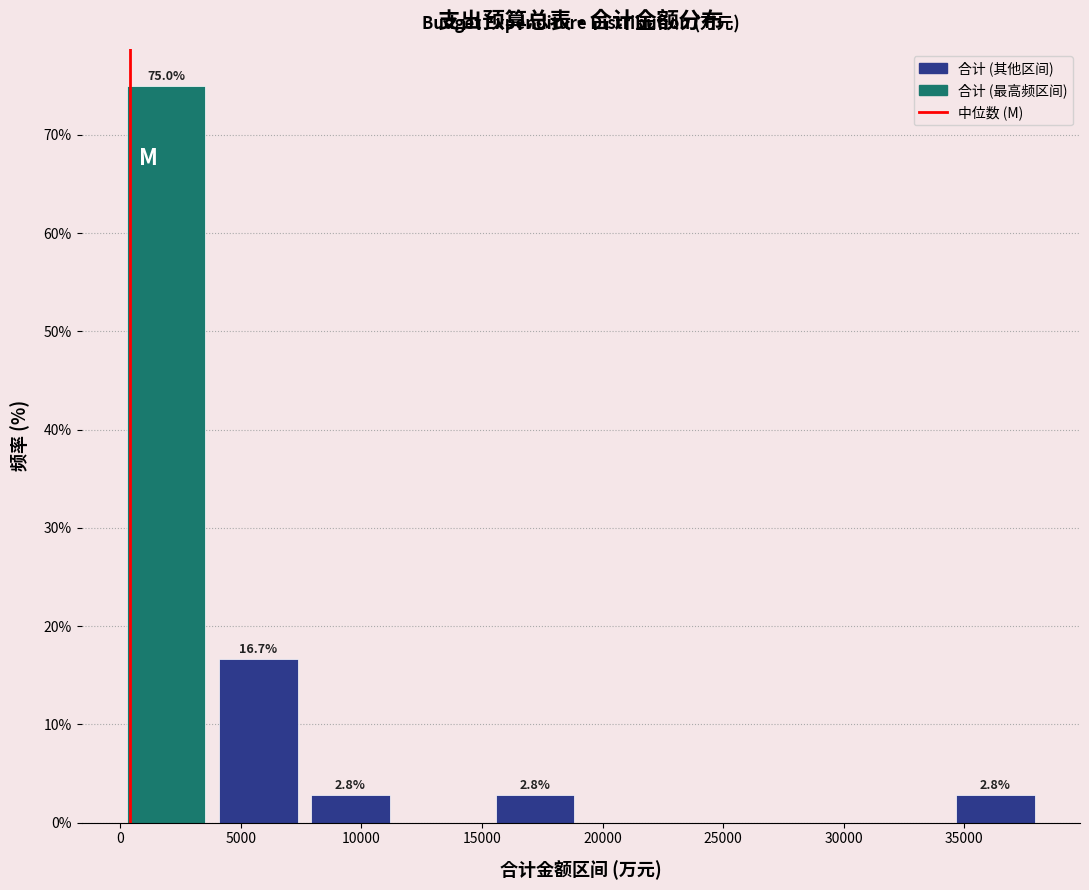

Over which range of the x-axis is the bar tallest?

0 to 4000